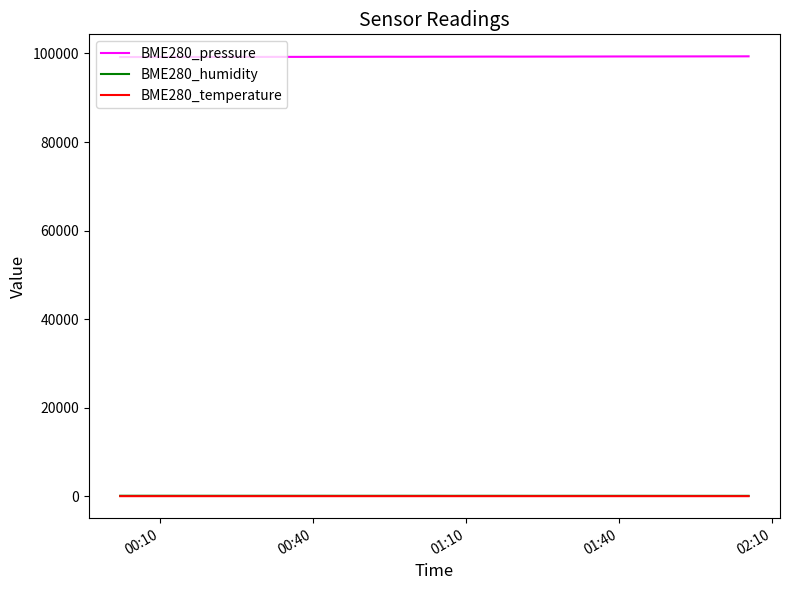

True or false: BME280_temperature and BME280_pressure cross at least once.

False